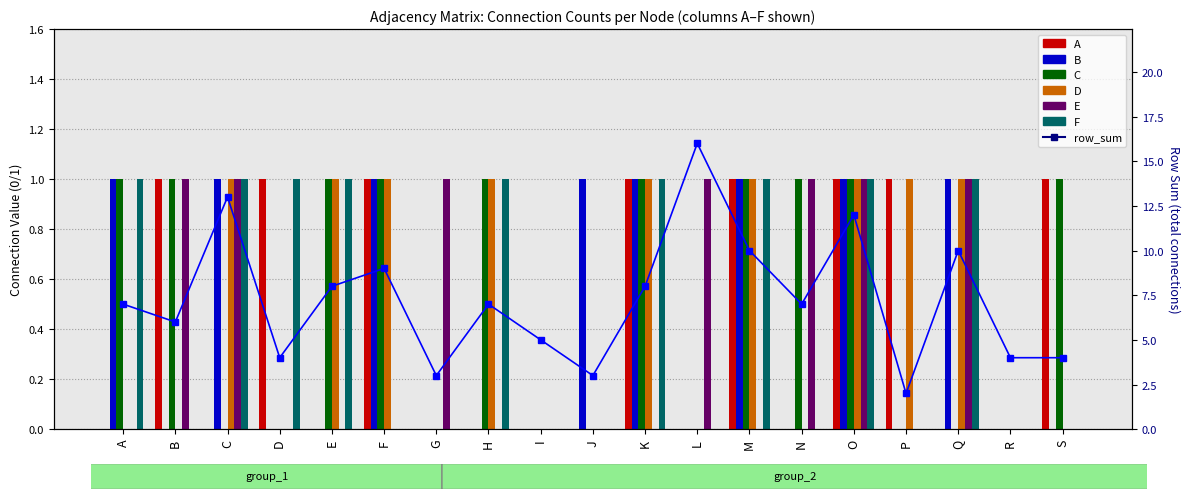

How many data points does each series have?

19